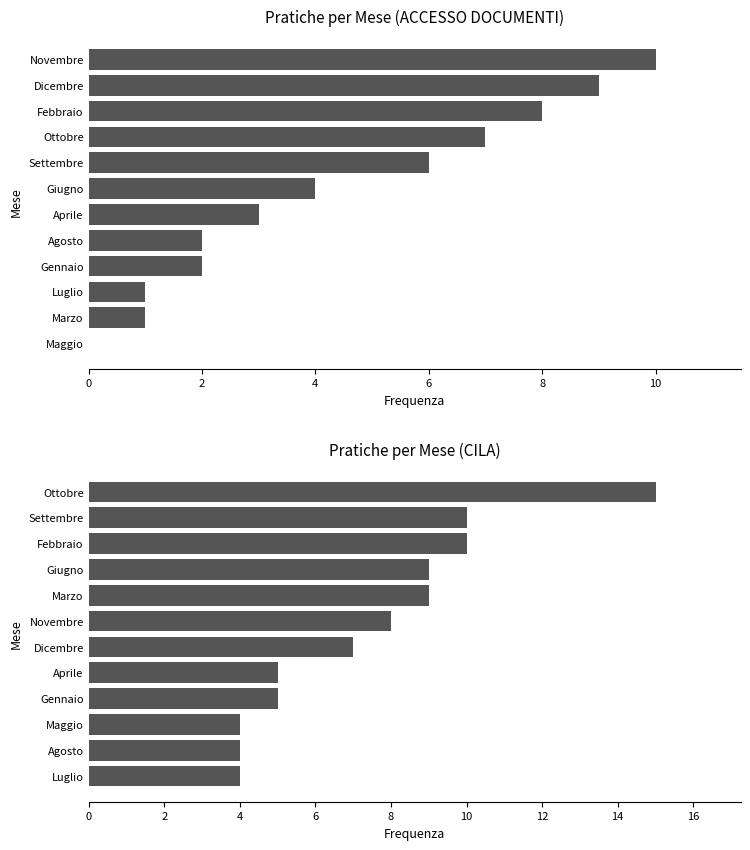

Between 9 and 10, which series saw the biggest shift?

ACCESSO DOCUMENTI